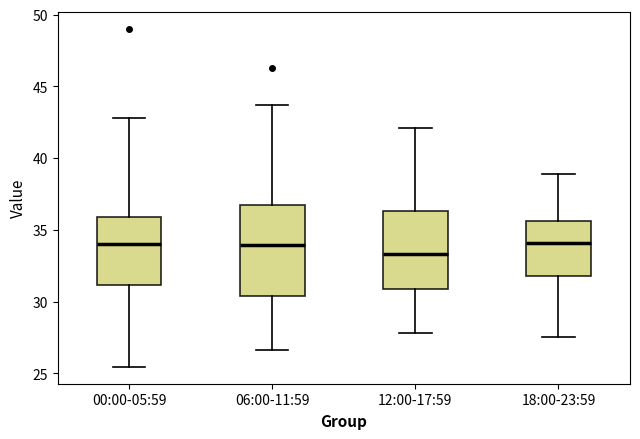

Which box's median line is the lowest?

12:00-17:59